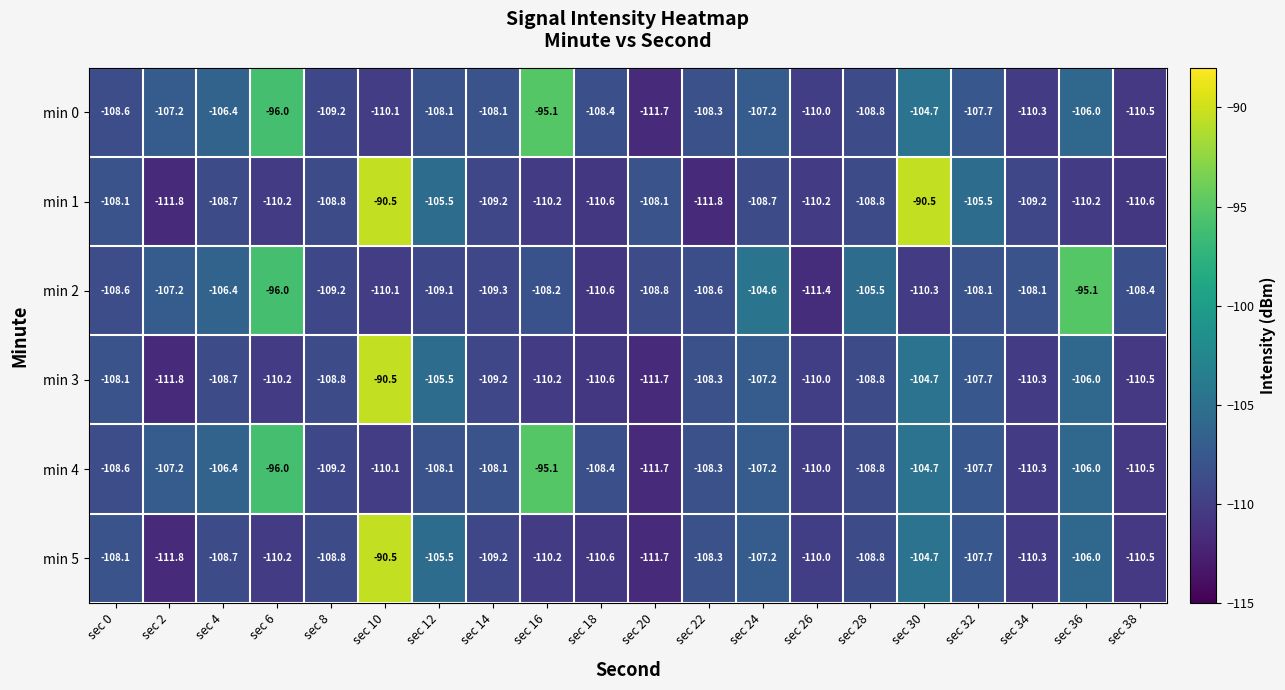

What is the difference between the second highest and minimum values in the min 1 series?

21.3